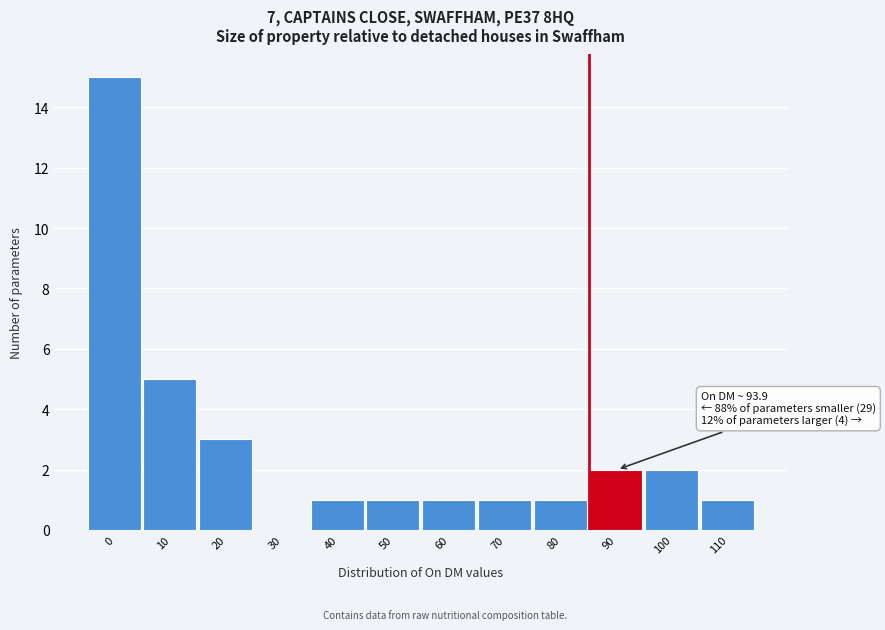

Reading right to left, extract all data points from this chart.

110=1	100=2	90=2	80=1	70=1	60=1	50=1	40=1	30=0	20=3	10=5	0=15